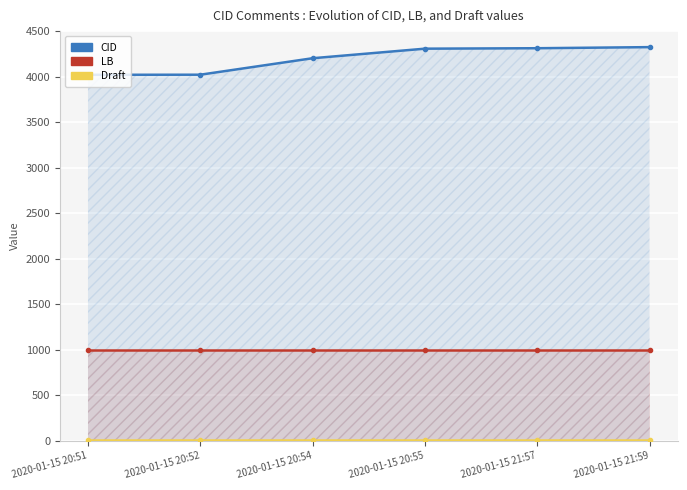

Reading left to right, what are all the values shown in this chart?

CID: 2020-01-15 20:51=4020	2020-01-15 20:52=4021	2020-01-15 20:54=4202	2020-01-15 20:55=4307	2020-01-15 21:57=4312	2020-01-15 21:59=4324
LB: 2020-01-15 20:51=1001	2020-01-15 20:52=1001	2020-01-15 20:54=1001	2020-01-15 20:55=1001	2020-01-15 21:57=1001	2020-01-15 21:59=1001
Draft: 2020-01-15 20:51=3	2020-01-15 20:52=3	2020-01-15 20:54=3	2020-01-15 20:55=3	2020-01-15 21:57=3	2020-01-15 21:59=3